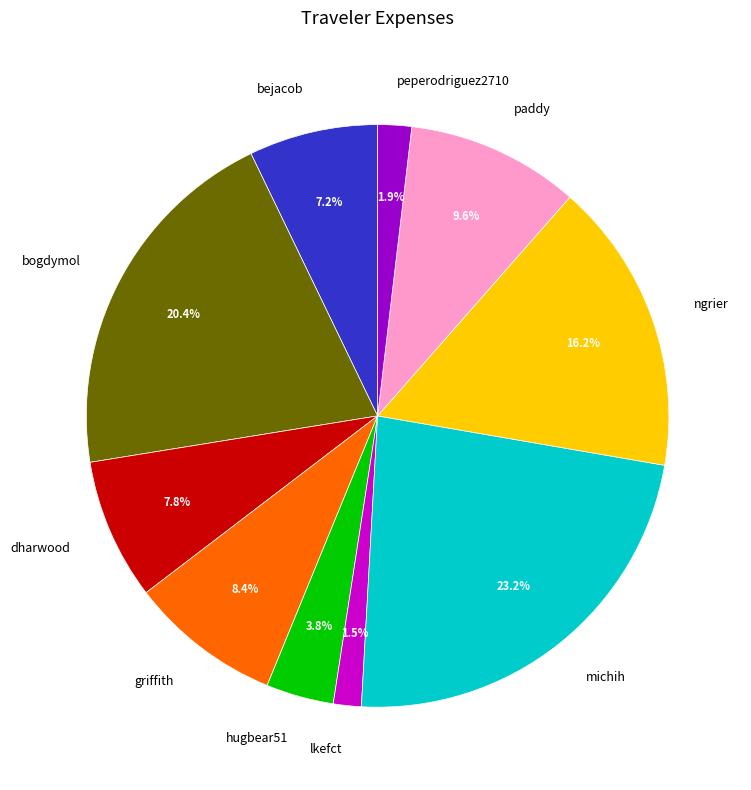

Is it true that griffith is 1% of the pie?

False